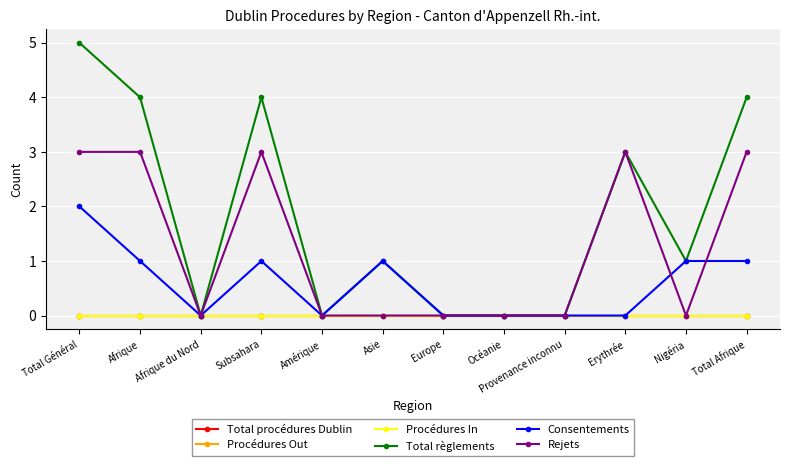

How many data points in Total règlements are less than 1?

5